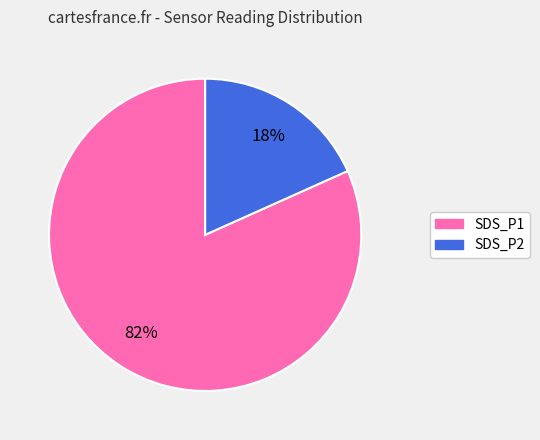

Which category has the biggest portion of the pie?

SDS_P1